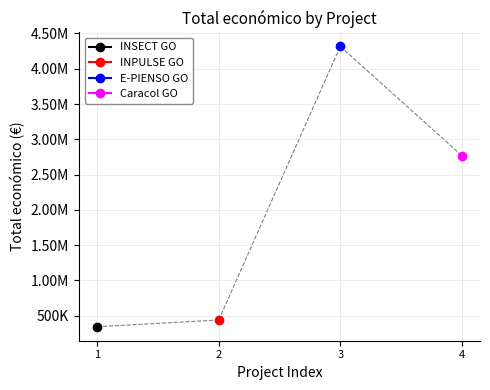

What is the sum of all values?

7869569